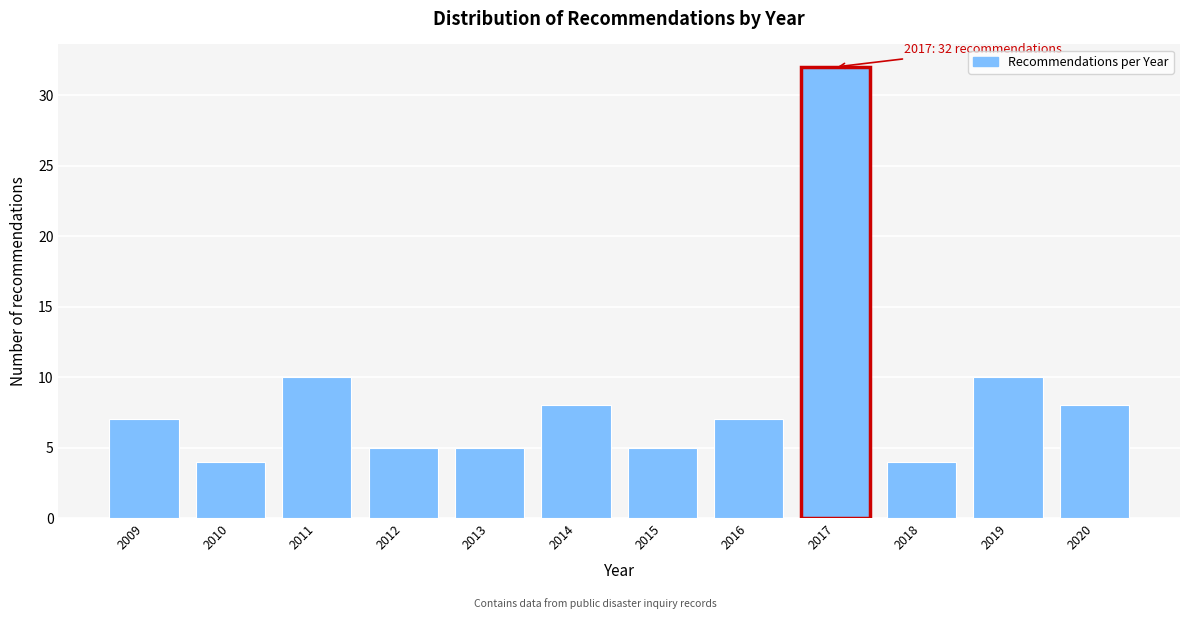

Reading right to left, what are all the values shown in this chart?

2020=8	2019=10	2018=4	2017=32	2016=7	2015=5	2014=8	2013=5	2012=5	2011=10	2010=4	2009=7